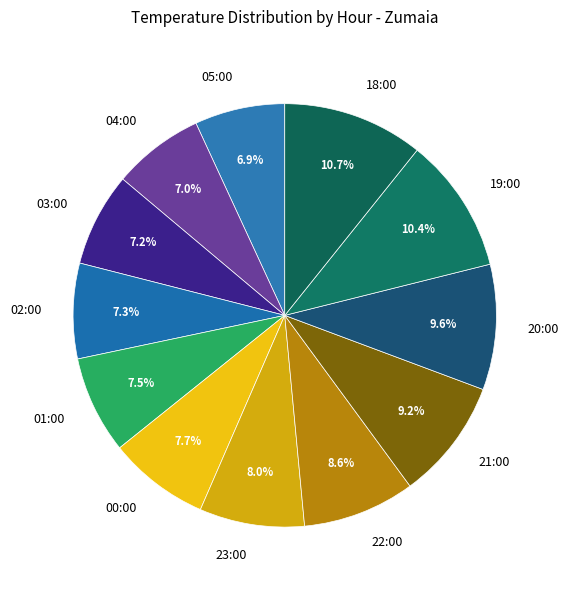

To the nearest percent, what portion does 20:00 represent?

10%